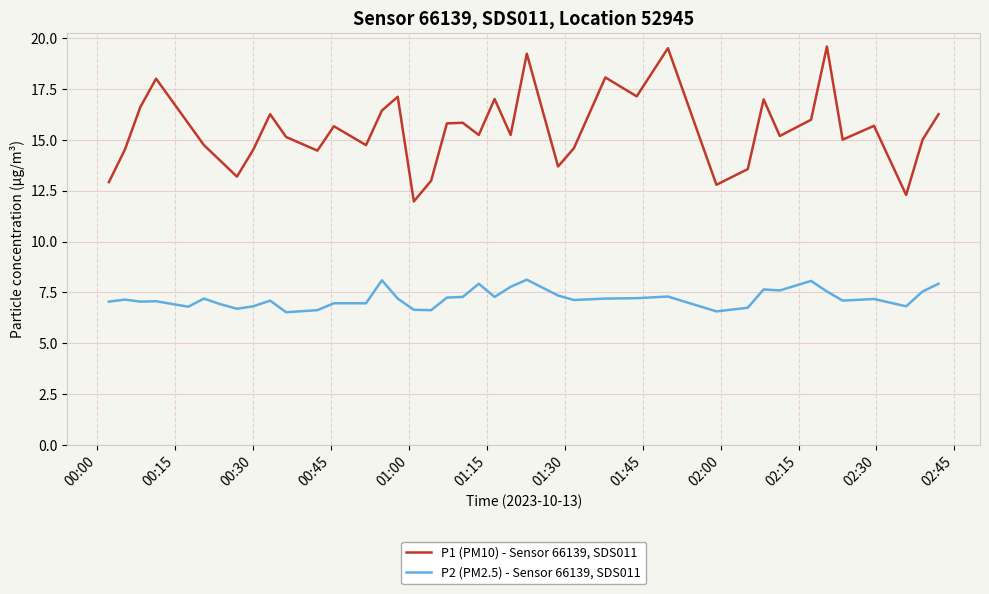

What is the maximum value shown in the chart?

19.6